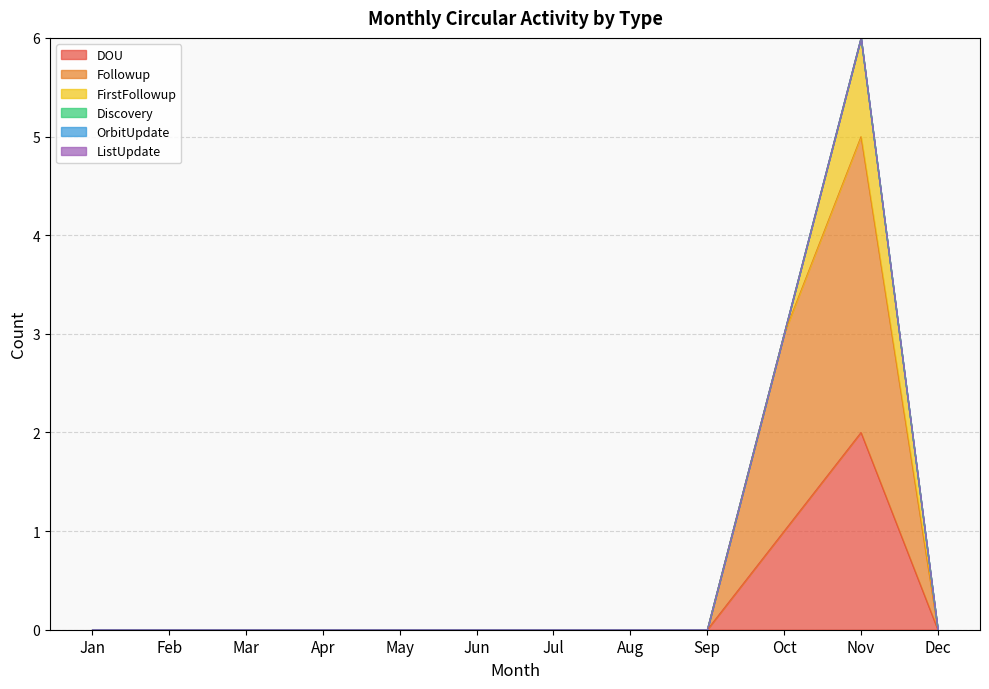

Reading left to right, extract all data points from this chart.

DOU: Jan=0	Feb=0	Mar=0	Apr=0	May=0	Jun=0	Jul=0	Aug=0	Sep=0	Oct=1	Nov=2	Dec=0
Followup: Jan=0	Feb=0	Mar=0	Apr=0	May=0	Jun=0	Jul=0	Aug=0	Sep=0	Oct=2	Nov=3	Dec=0
FirstFollowup: Jan=0	Feb=0	Mar=0	Apr=0	May=0	Jun=0	Jul=0	Aug=0	Sep=0	Oct=0	Nov=1	Dec=0
Discovery: Jan=0	Feb=0	Mar=0	Apr=0	May=0	Jun=0	Jul=0	Aug=0	Sep=0	Oct=0	Nov=0	Dec=0
OrbitUpdate: Jan=0	Feb=0	Mar=0	Apr=0	May=0	Jun=0	Jul=0	Aug=0	Sep=0	Oct=0	Nov=0	Dec=0
ListUpdate: Jan=0	Feb=0	Mar=0	Apr=0	May=0	Jun=0	Jul=0	Aug=0	Sep=0	Oct=0	Nov=0	Dec=0